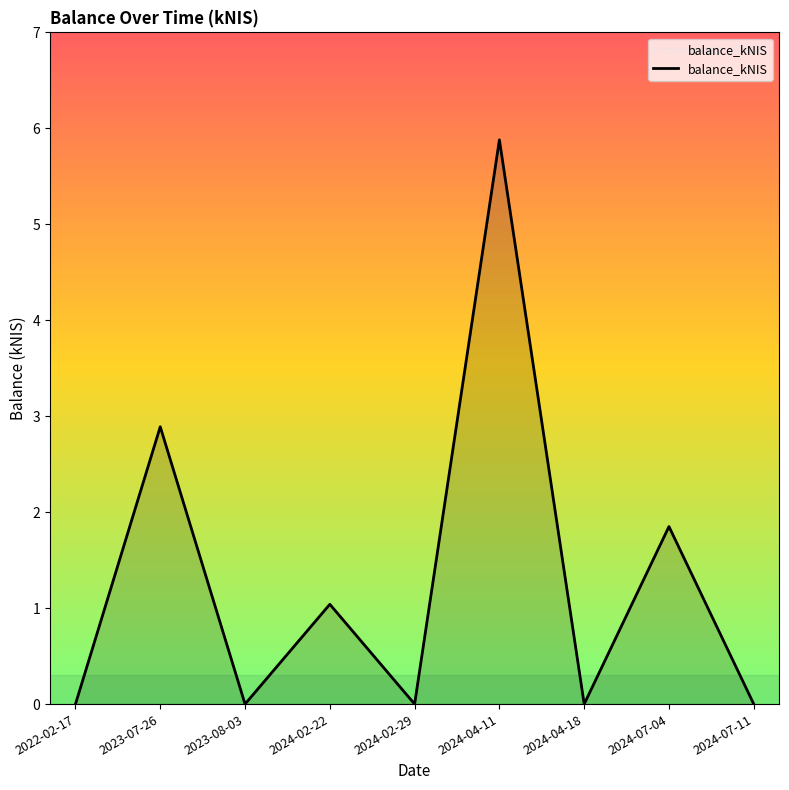

What is the average value?

1.3